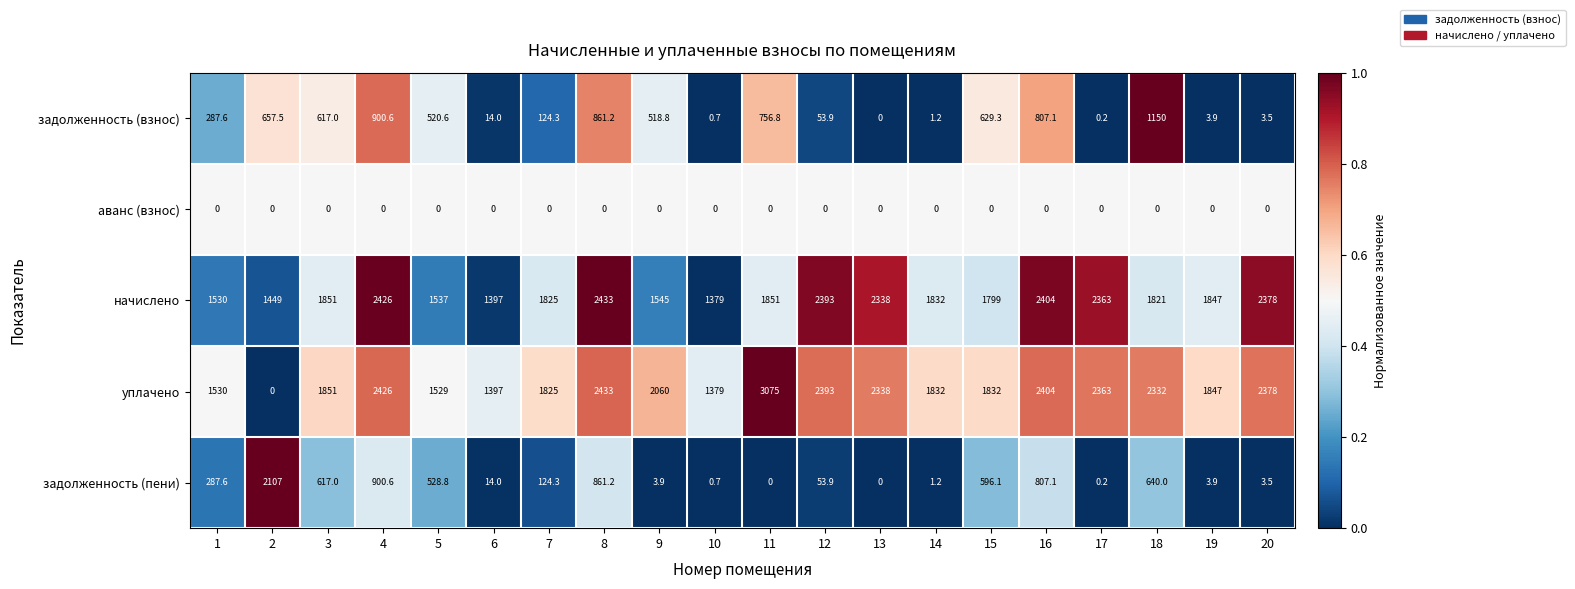

True or false: начислено has a value of 2486.5 at 6.

False